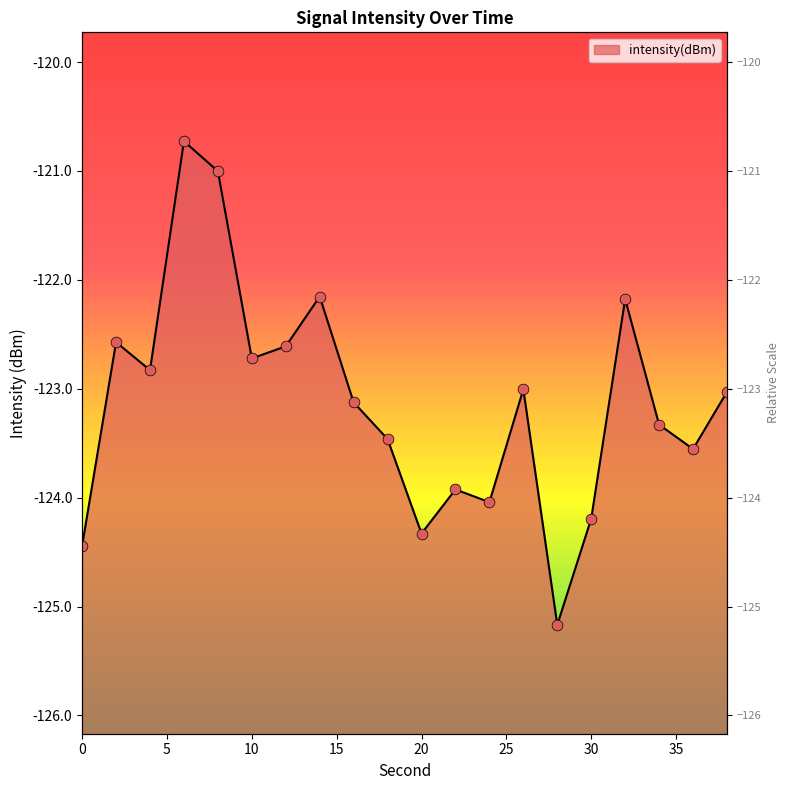

What is the change in value from 18 to 30?

-0.7